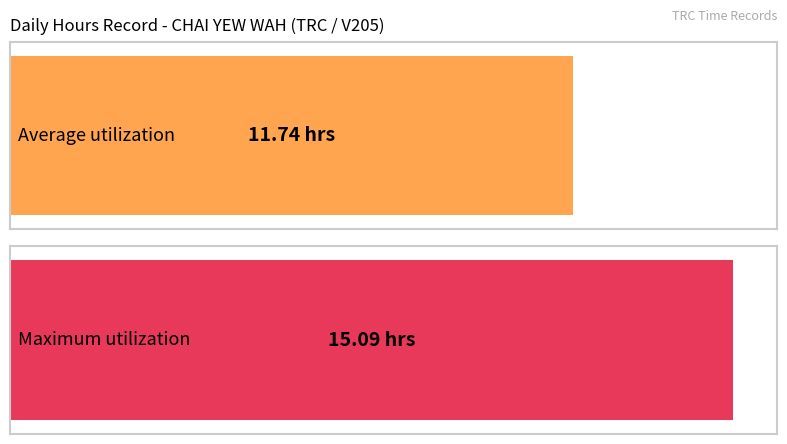

What is the maximum value shown in the chart?

15.1